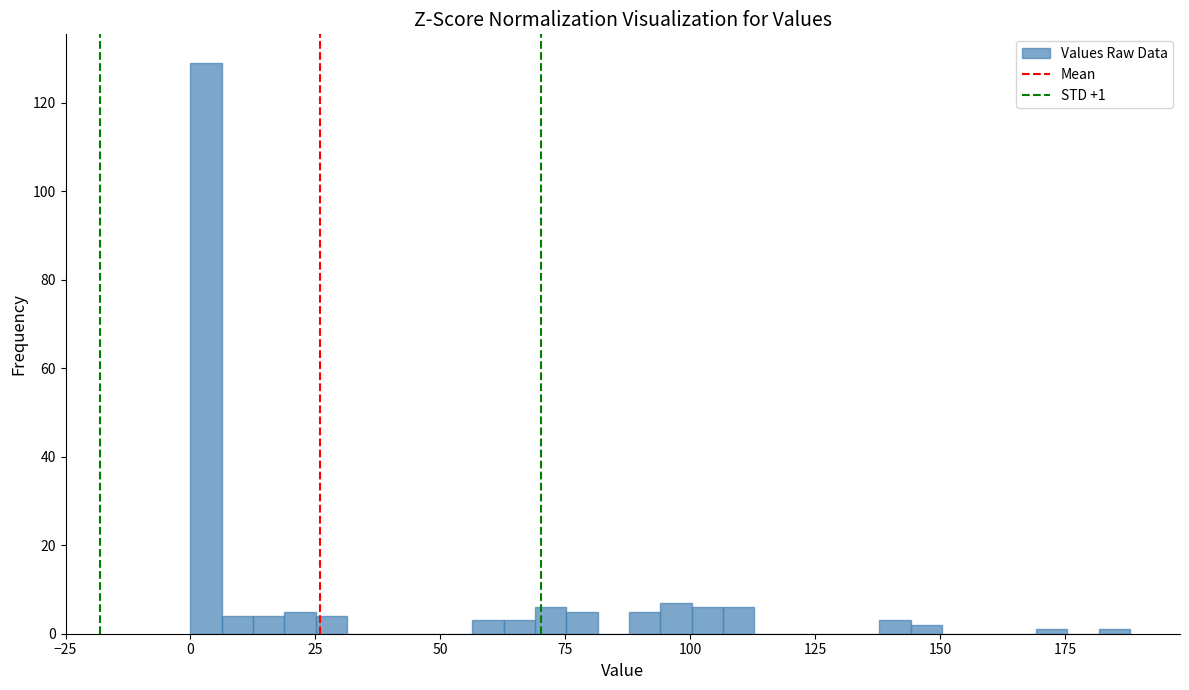

Read against the x-axis, roughly where is the centre of the tallest bar?

5